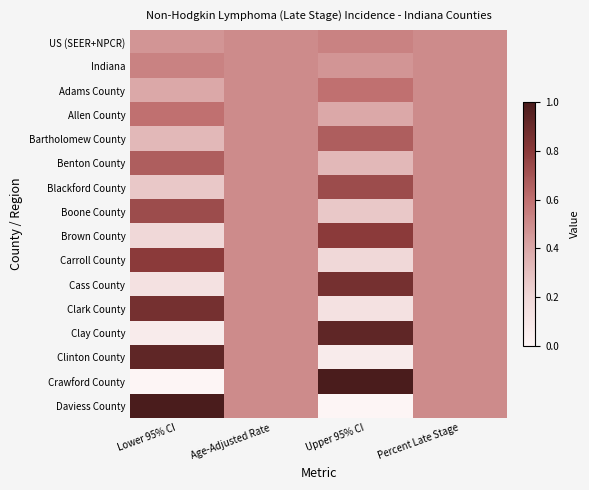

Reading left to right, extract all data points from this chart.

US (SEER+NPCR): Lower 95% CI=0.5	Age-Adjusted Rate=0.5	Upper 95% CI=0.5	Percent Late Stage=0.5
Indiana: Lower 95% CI=0.5	Age-Adjusted Rate=0.5	Upper 95% CI=0.5	Percent Late Stage=0.5
Adams County: Lower 95% CI=0.4	Age-Adjusted Rate=0.5	Upper 95% CI=0.6	Percent Late Stage=0.5
Allen County: Lower 95% CI=0.6	Age-Adjusted Rate=0.5	Upper 95% CI=0.4	Percent Late Stage=0.5
Bartholomew County: Lower 95% CI=0.3	Age-Adjusted Rate=0.5	Upper 95% CI=0.7	Percent Late Stage=0.5
Benton County: Lower 95% CI=0.7	Age-Adjusted Rate=0.5	Upper 95% CI=0.3	Percent Late Stage=0.5
Blackford County: Lower 95% CI=0.3	Age-Adjusted Rate=0.5	Upper 95% CI=0.7	Percent Late Stage=0.5
Boone County: Lower 95% CI=0.7	Age-Adjusted Rate=0.5	Upper 95% CI=0.3	Percent Late Stage=0.5
Brown County: Lower 95% CI=0.2	Age-Adjusted Rate=0.5	Upper 95% CI=0.8	Percent Late Stage=0.5
Carroll County: Lower 95% CI=0.8	Age-Adjusted Rate=0.5	Upper 95% CI=0.2	Percent Late Stage=0.5
Cass County: Lower 95% CI=0.1	Age-Adjusted Rate=0.5	Upper 95% CI=0.9	Percent Late Stage=0.5
Clark County: Lower 95% CI=0.9	Age-Adjusted Rate=0.5	Upper 95% CI=0.1	Percent Late Stage=0.5
Clay County: Lower 95% CI=0.1	Age-Adjusted Rate=0.5	Upper 95% CI=0.9	Percent Late Stage=0.5
Clinton County: Lower 95% CI=0.9	Age-Adjusted Rate=0.5	Upper 95% CI=0.1	Percent Late Stage=0.5
Crawford County: Lower 95% CI=0.0	Age-Adjusted Rate=0.5	Upper 95% CI=1.0	Percent Late Stage=0.5
Daviess County: Lower 95% CI=1.0	Age-Adjusted Rate=0.5	Upper 95% CI=0.0	Percent Late Stage=0.5